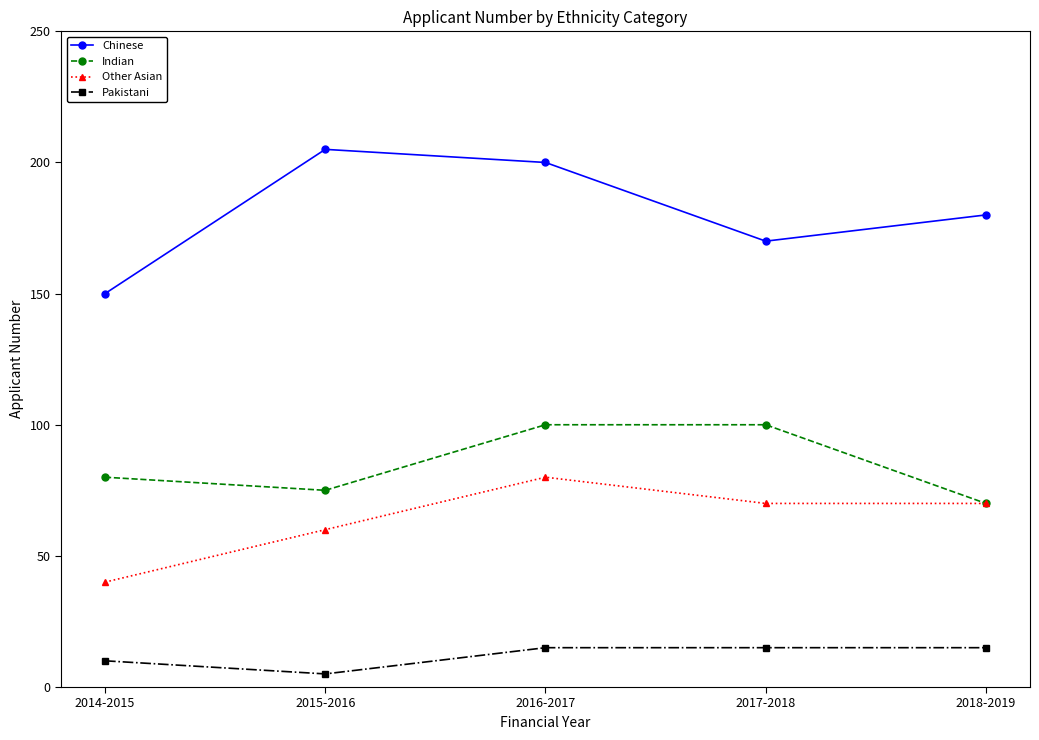

Rank the series by their maximum value, from highest to lowest.

Chinese, Indian, Other Asian, Pakistani